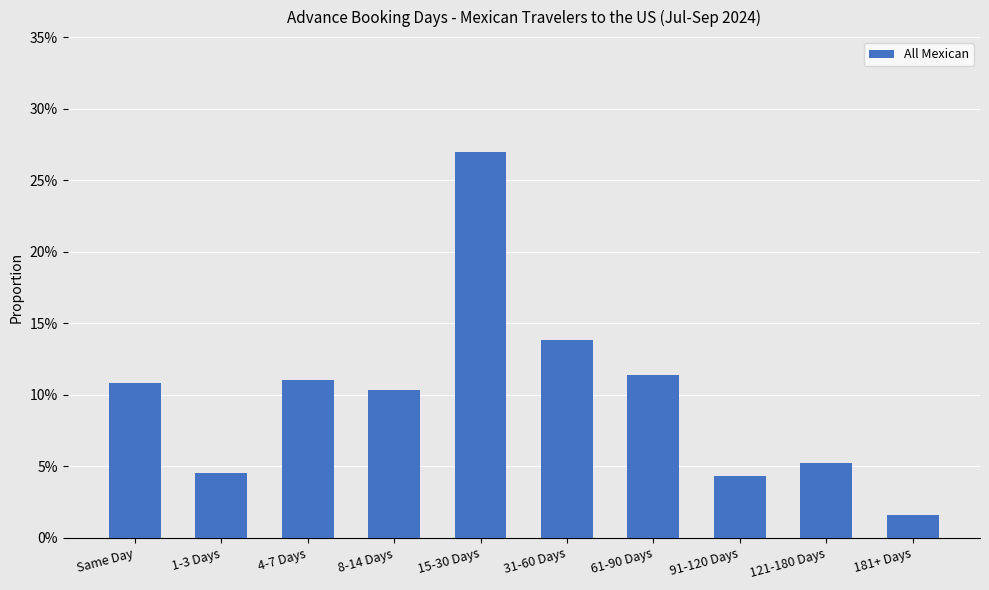

What is the difference between the second highest and second lowest values?

0.1